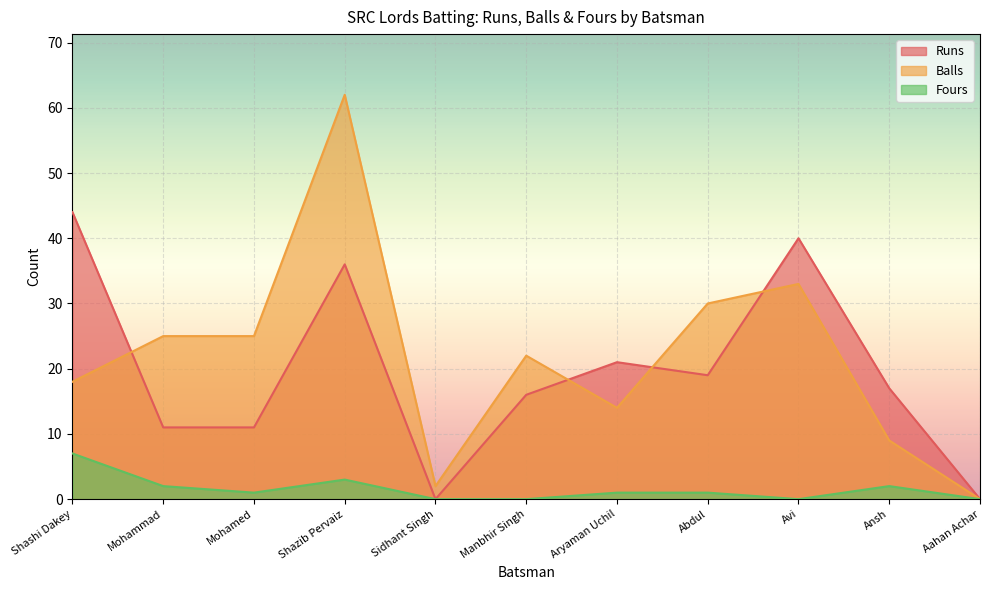

Reading left to right, extract all data points from this chart.

Runs: Shashi Dakey=44	Mohammad=11	Mohamed=11	Shazib Pervaiz=36	Sidhant Singh=0	Manbhir Singh=16	Aryaman Uchil=21	Abdul=19	Avi=40	Ansh=17	Aahan Achar=0
Balls: Shashi Dakey=18	Mohammad=25	Mohamed=25	Shazib Pervaiz=62	Sidhant Singh=2	Manbhir Singh=22	Aryaman Uchil=14	Abdul=30	Avi=33	Ansh=9	Aahan Achar=0
Fours: Shashi Dakey=7	Mohammad=2	Mohamed=1	Shazib Pervaiz=3	Sidhant Singh=0	Manbhir Singh=0	Aryaman Uchil=1	Abdul=1	Avi=0	Ansh=2	Aahan Achar=0